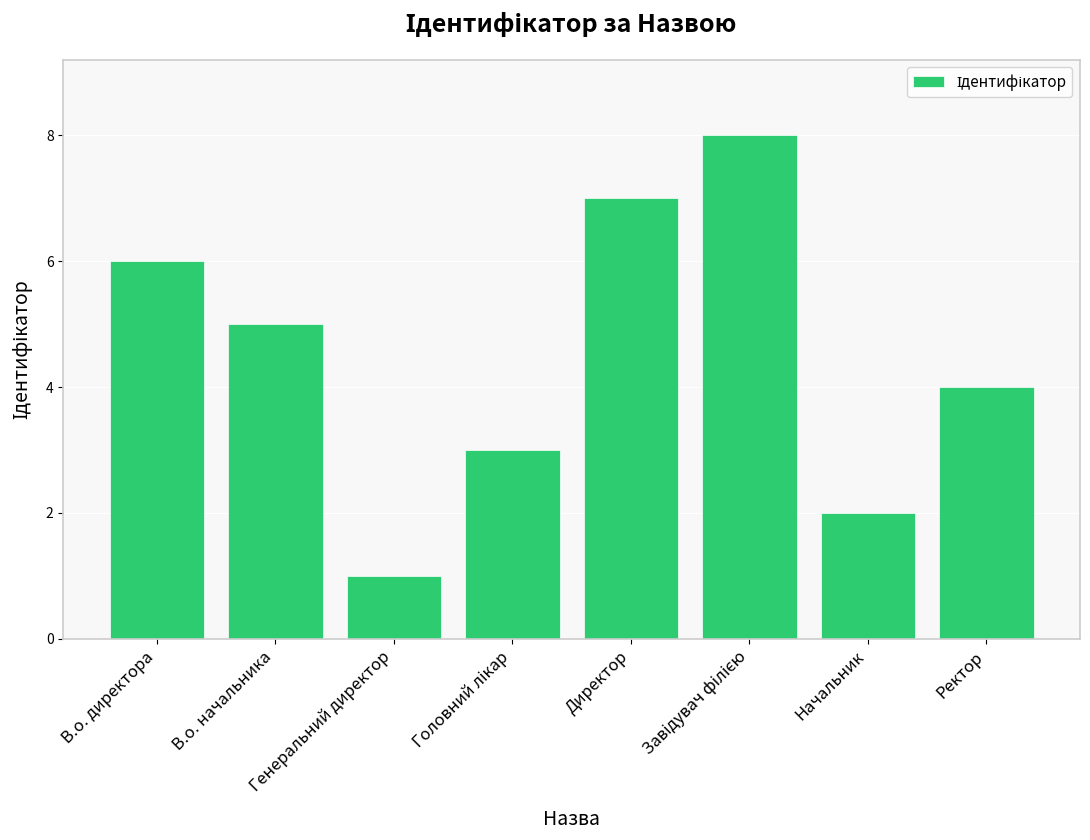

The value at В.о. начальника is 2. True or false?

False